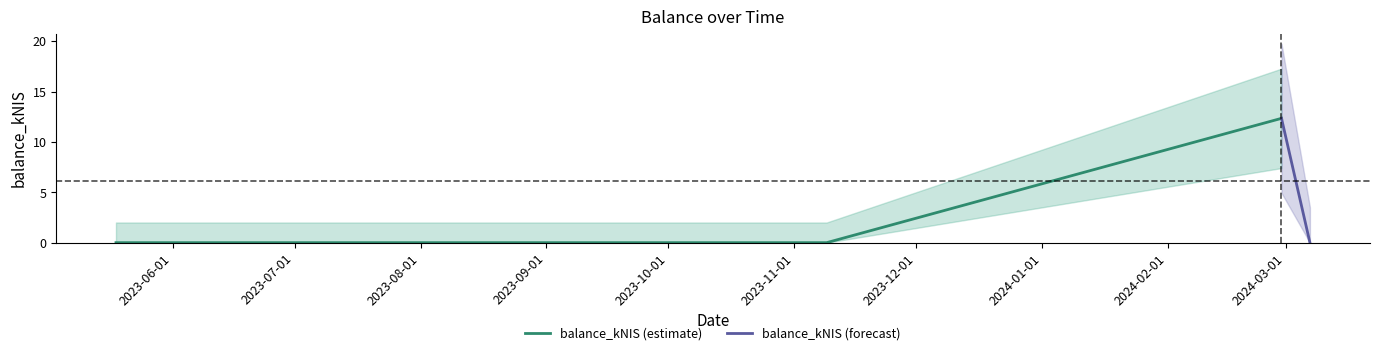

How many data points does each series have?

4